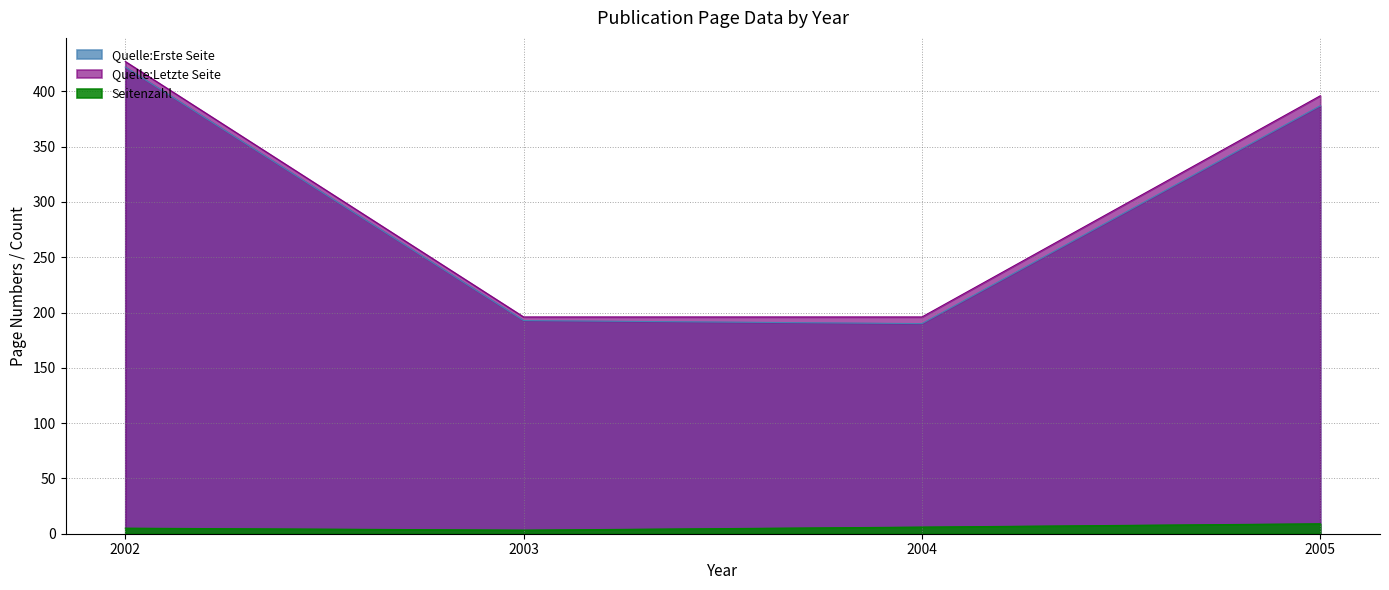

Which category has the highest value in the Quelle:Erste Seite series?

2002